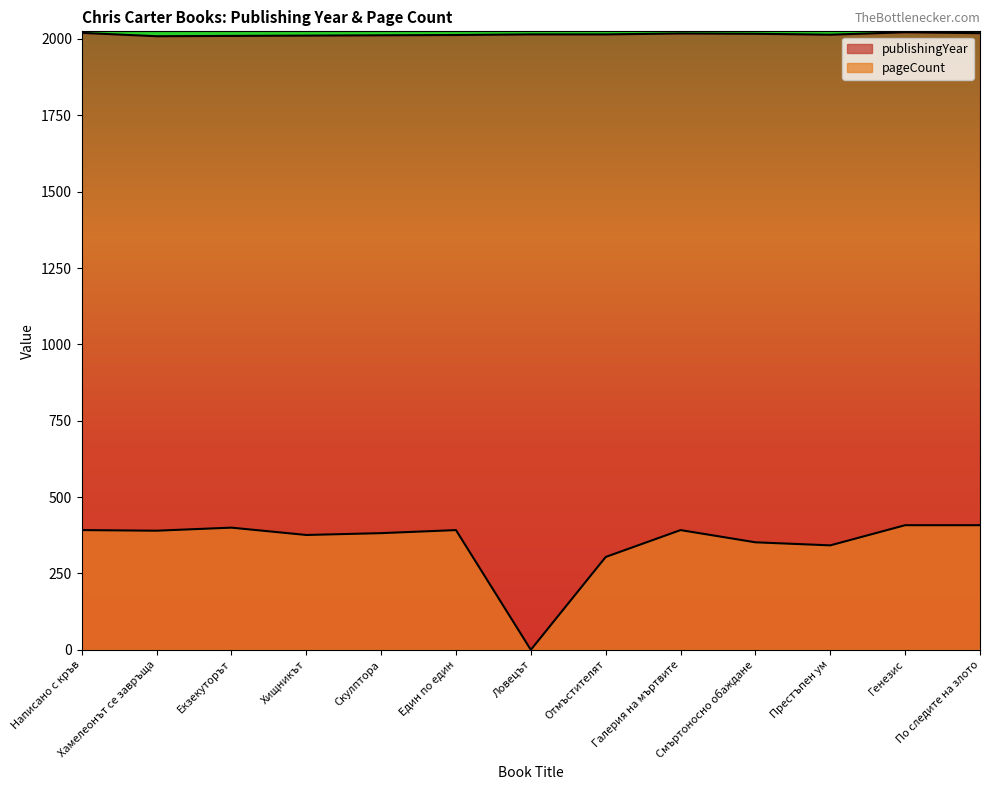

True or false: publishingYear has more than 2 interior local peaks.

False